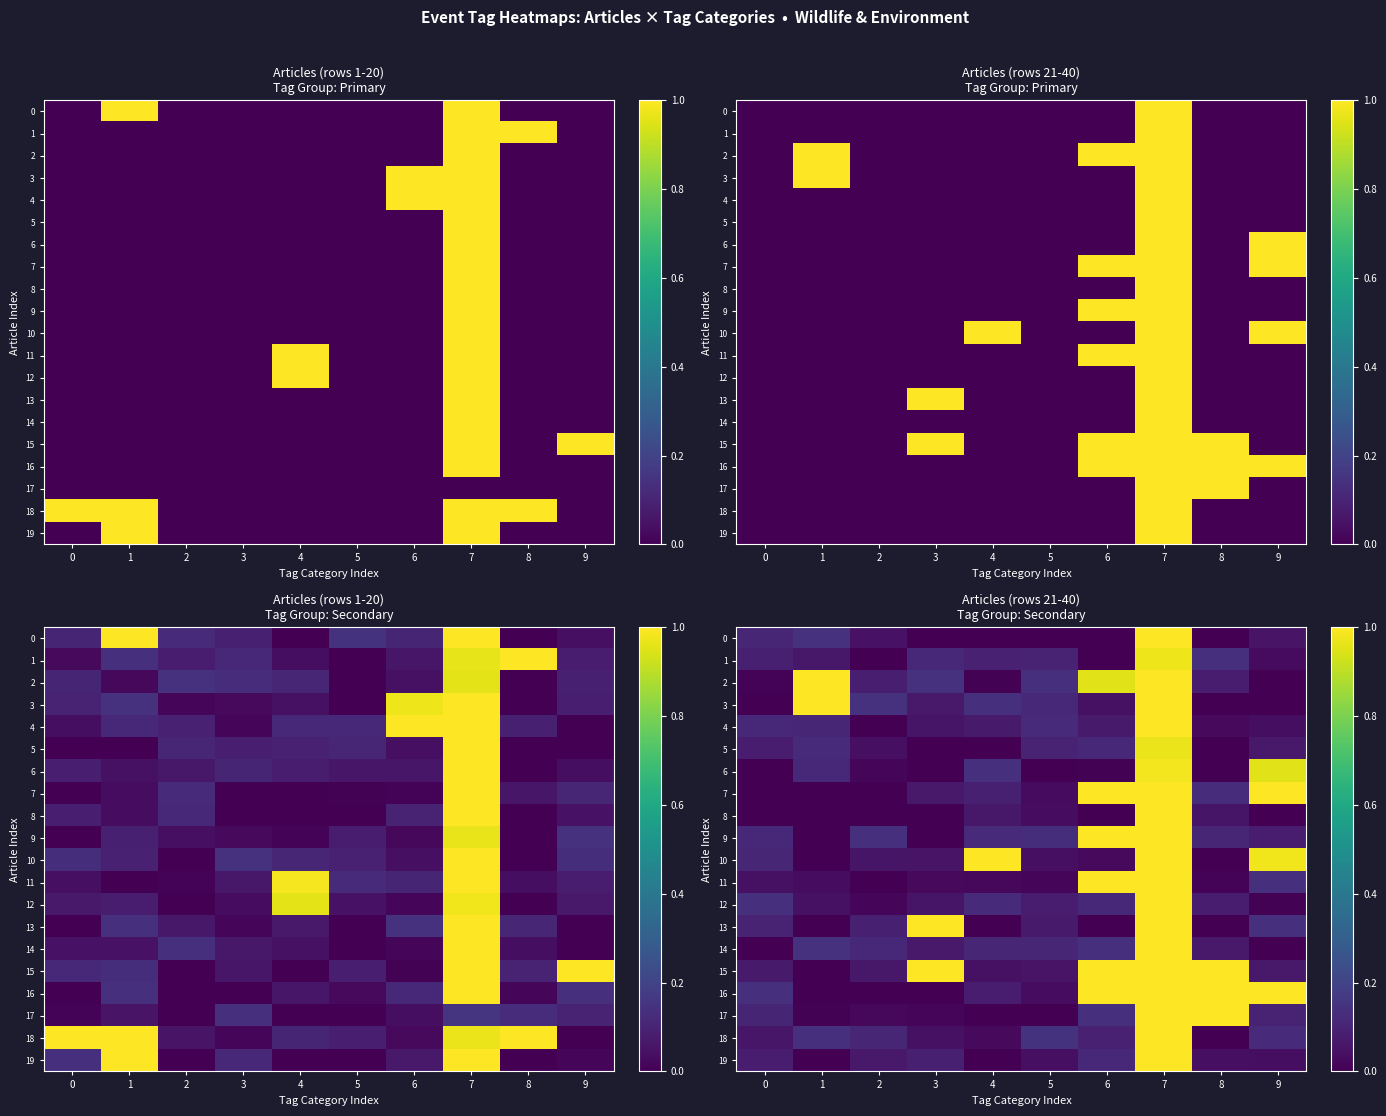

What is the approximate value of 8 at 7?

1.0